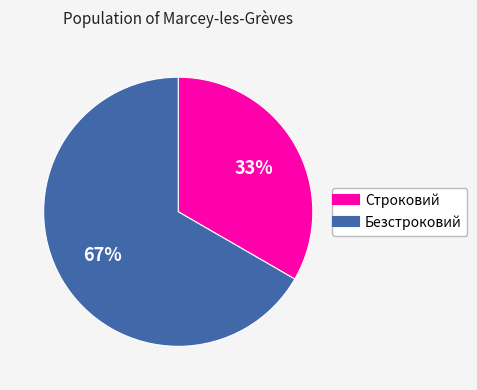

To the nearest percent, what is the average slice percentage?

50%